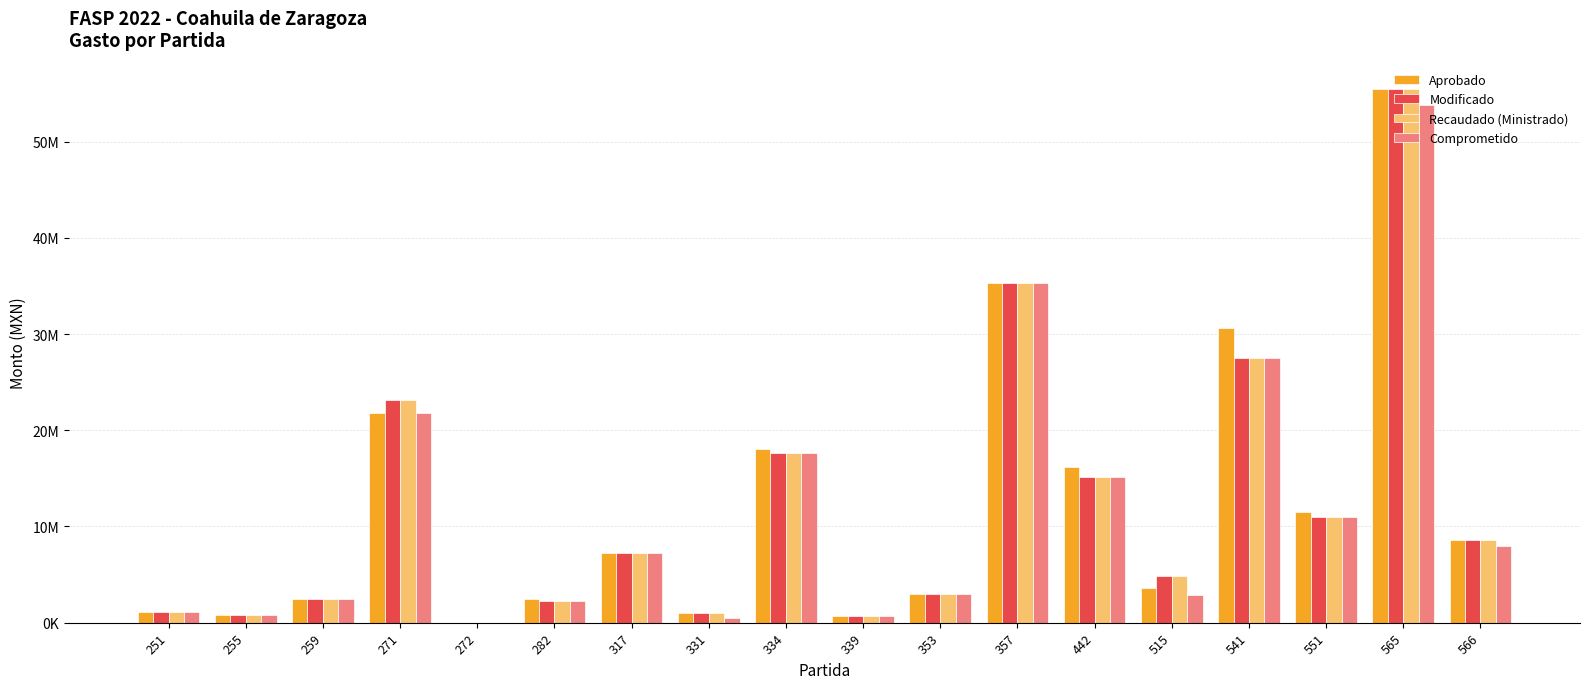

What are all the series names shown in the legend?

Aprobado, Modificado, Recaudado (Ministrado), Comprometido